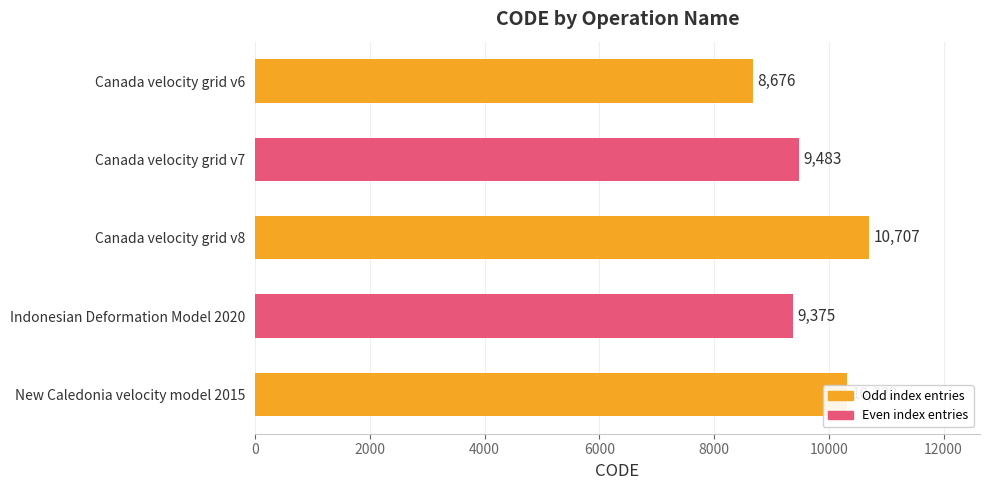

What is the change in value from Canada velocity grid v7 to Canada velocity grid v8?

+1224